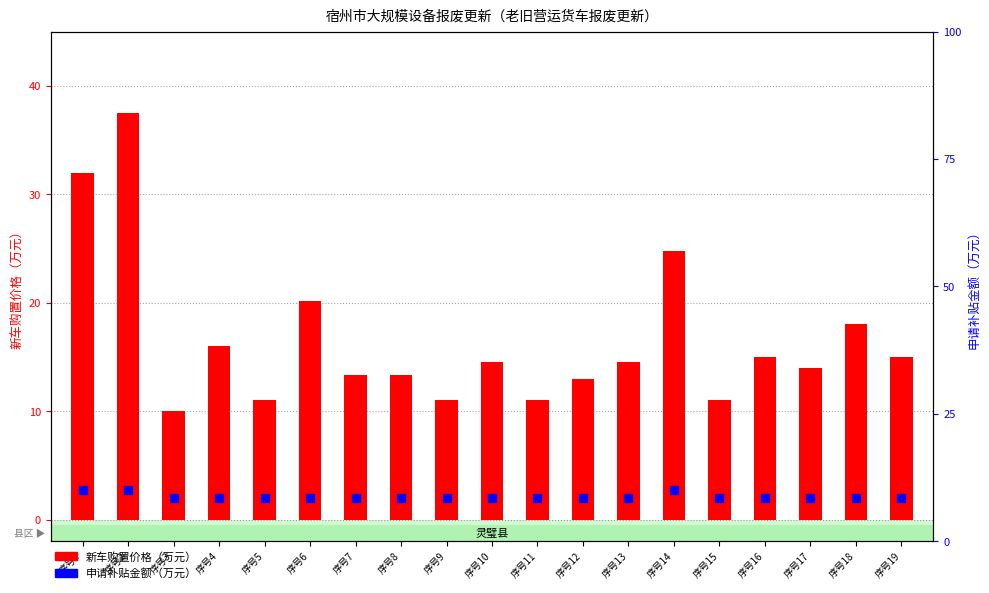

Which series has the largest total across all categories?

新车购置价格（万元）